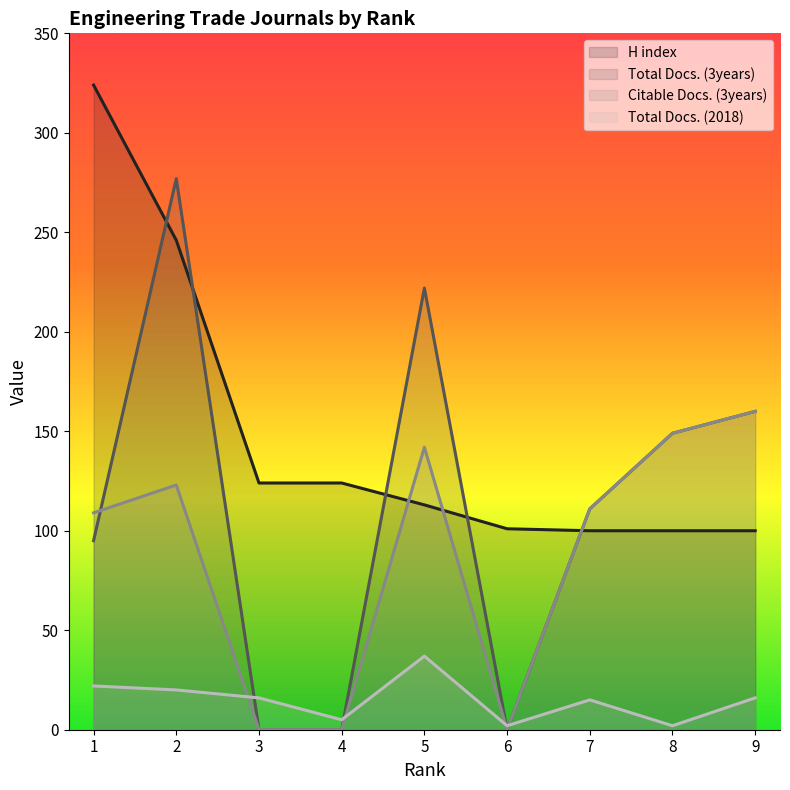

True or false: Total Docs. (3years) and Total Docs. (2018) intersect in this chart.

True